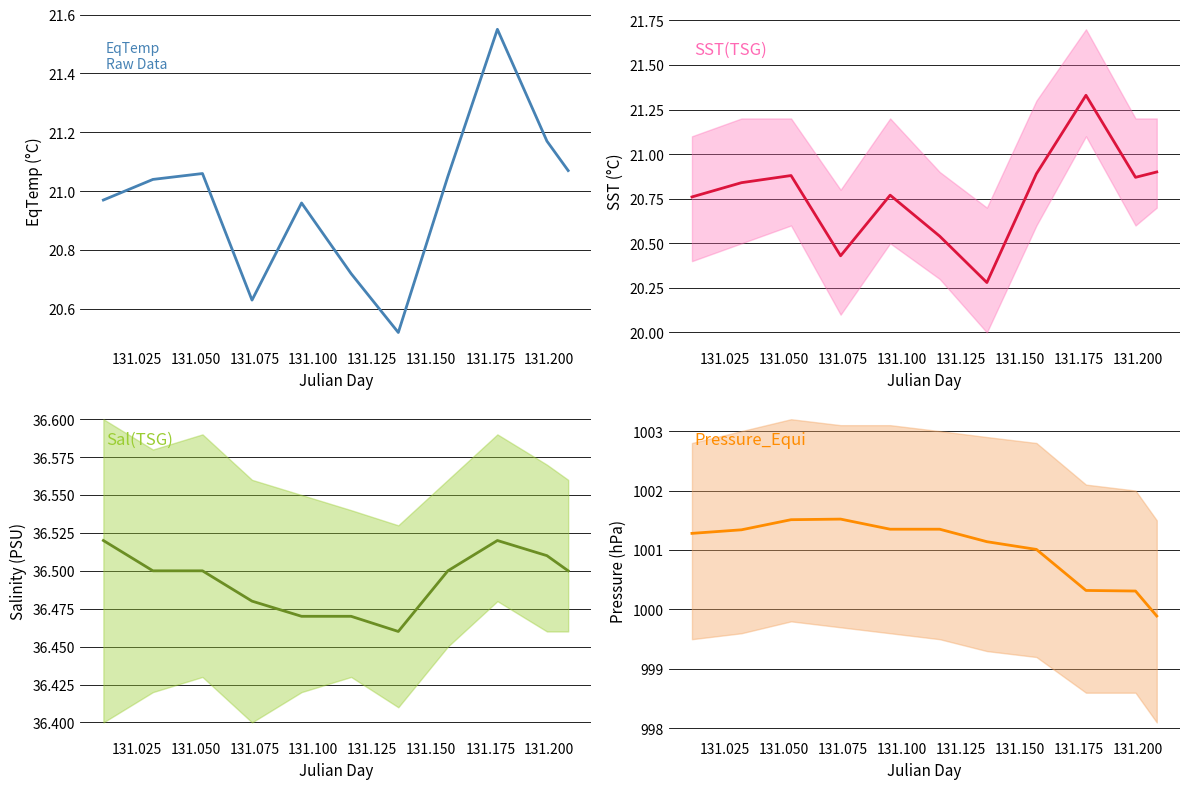

True or false: Sal(TSG) and EqTemp cross at least once.

False